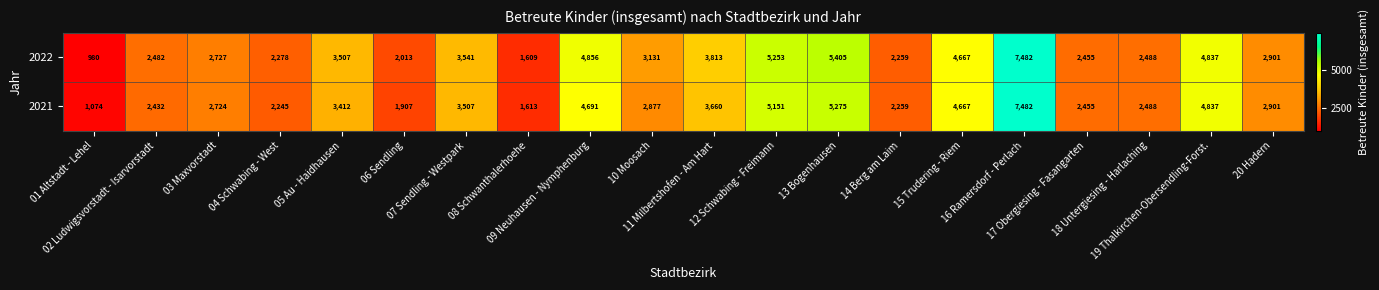

What is the difference between the maximum and minimum values in the 2021 series?

6408